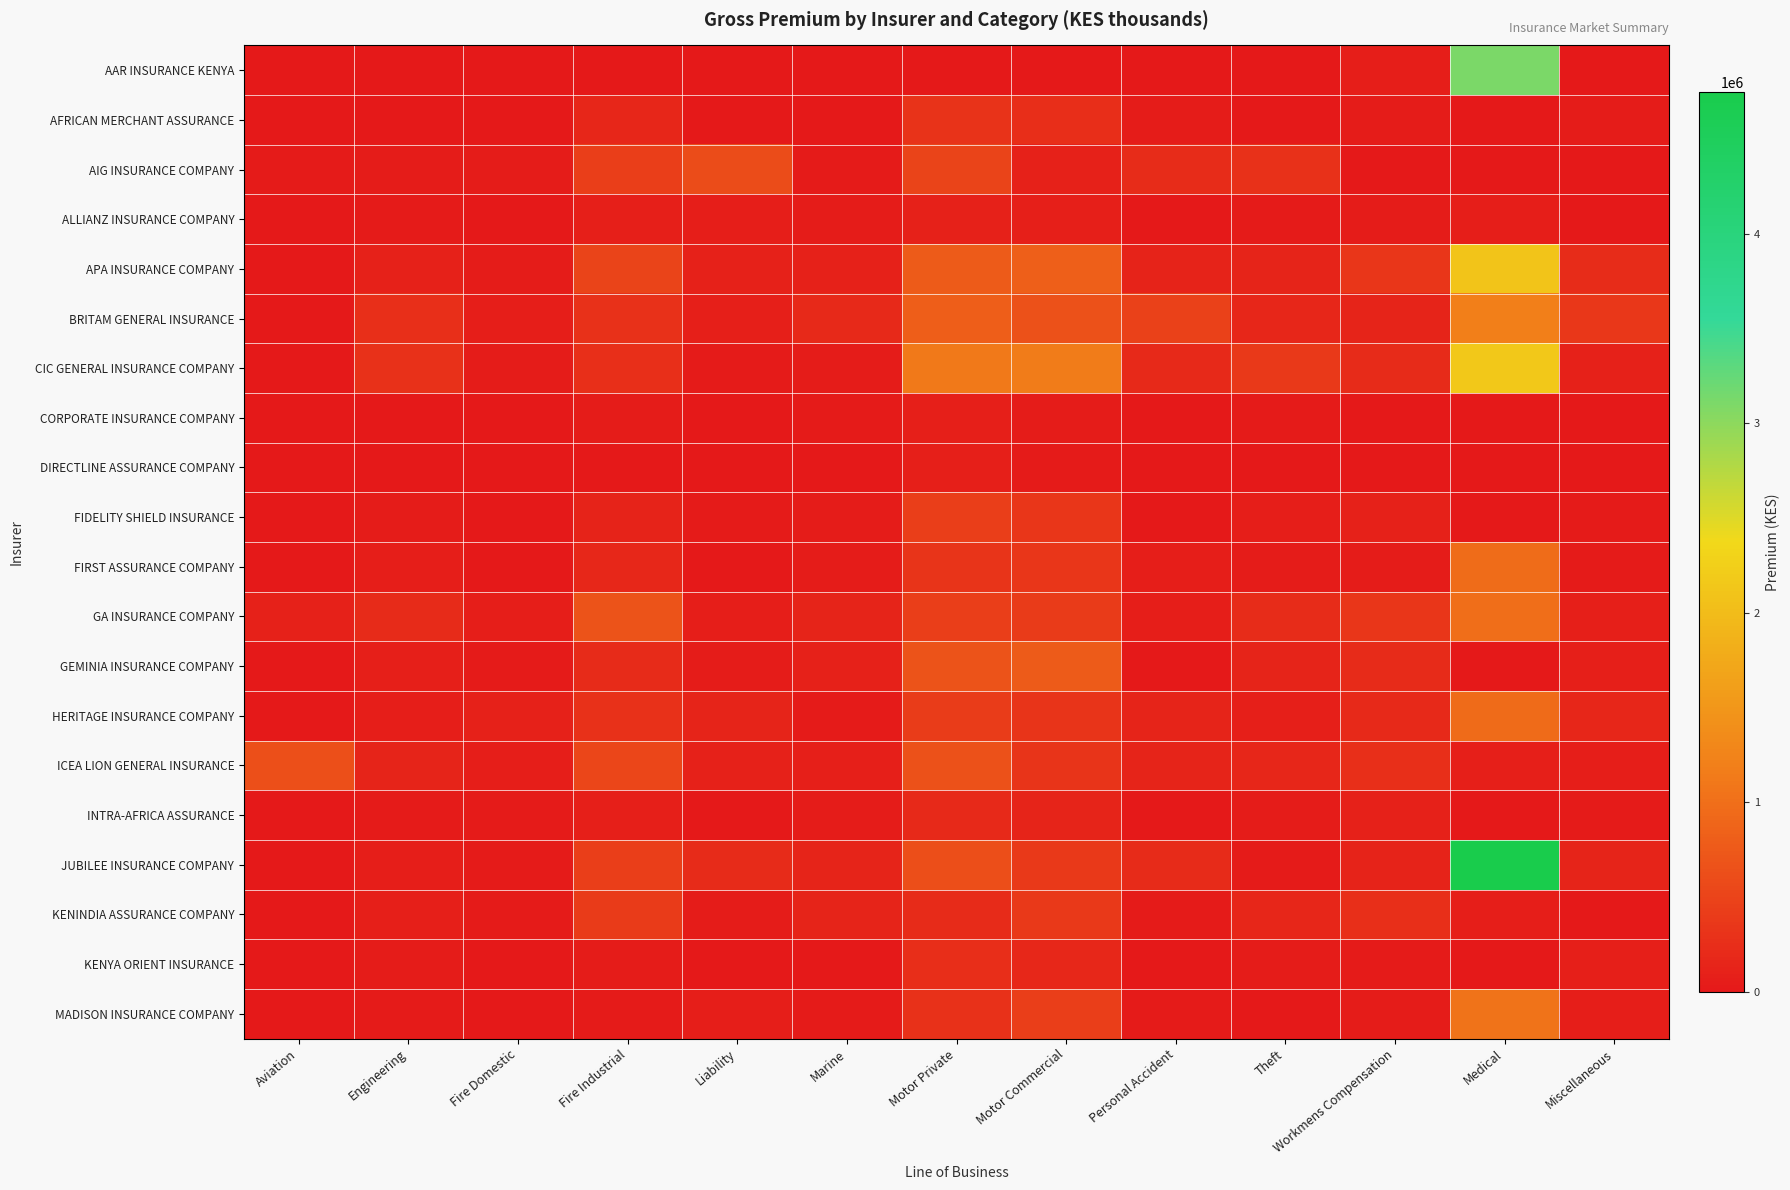

Reading left to right, extract all data points from this chart.

AAR INSURANCE KENYA: Aviation=0	Engineering=179	Fire Domestic=886	Fire Industrial=6037	Liability=3024	Marine=75	Motor Private=0	Motor Commercial=0	Personal Accident=16224	Theft=1914	Workmens Compensation=65764	Medical=3104938	Miscellaneous=7421
AFRICAN MERCHANT ASSURANCE: Aviation=0	Engineering=7868	Fire Domestic=1096	Fire Industrial=148544	Liability=6924	Marine=0	Motor Private=309475	Motor Commercial=252172	Personal Accident=43882	Theft=8570	Workmens Compensation=41898	Medical=0	Miscellaneous=45377
AIG INSURANCE COMPANY: Aviation=27670	Engineering=40054	Fire Domestic=50292	Fire Industrial=434721	Liability=609745	Marine=22616	Motor Private=509613	Motor Commercial=95020	Personal Accident=232878	Theft=279444	Workmens Compensation=2760	Medical=0	Miscellaneous=0
ALLIANZ INSURANCE COMPANY: Aviation=1835	Engineering=19361	Fire Domestic=15389	Fire Industrial=78267	Liability=60267	Marine=39960	Motor Private=93217	Motor Commercial=75280	Personal Accident=1913	Theft=19374	Workmens Compensation=41329	Medical=59377	Miscellaneous=14487
APA INSURANCE COMPANY: Aviation=509	Engineering=97166	Fire Domestic=45172	Fire Industrial=503694	Liability=102641	Marine=103912	Motor Private=760507	Motor Commercial=825776	Personal Accident=119844	Theft=141009	Workmens Compensation=337989	Medical=2106876	Miscellaneous=240994
BRITAM GENERAL INSURANCE: Aviation=0	Engineering=271374	Fire Domestic=71086	Fire Industrial=294426	Liability=80637	Marine=185958	Motor Private=798606	Motor Commercial=653999	Personal Accident=468307	Theft=155589	Workmens Compensation=136608	Medical=1192142	Miscellaneous=357423
CIC GENERAL INSURANCE COMPANY: Aviation=0	Engineering=294047	Fire Domestic=51332	Fire Industrial=266766	Liability=36571	Marine=51549	Motor Private=1117625	Motor Commercial=1161578	Personal Accident=192816	Theft=378972	Workmens Compensation=221812	Medical=2153669	Miscellaneous=104646
CORPORATE INSURANCE COMPANY: Aviation=0	Engineering=12601	Fire Domestic=3850	Fire Industrial=42646	Liability=2310	Marine=35727	Motor Private=75130	Motor Commercial=49115	Personal Accident=2231	Theft=24901	Workmens Compensation=2598	Medical=0	Miscellaneous=4421
DIRECTLINE ASSURANCE COMPANY: Aviation=0	Engineering=0	Fire Domestic=0	Fire Industrial=0	Liability=0	Marine=0	Motor Private=88825	Motor Commercial=30181	Personal Accident=0	Theft=0	Workmens Compensation=0	Medical=0	Miscellaneous=0
FIDELITY SHIELD INSURANCE: Aviation=0	Engineering=41319	Fire Domestic=14018	Fire Industrial=116455	Liability=18566	Marine=44222	Motor Private=426762	Motor Commercial=348215	Personal Accident=9670	Theft=72587	Workmens Compensation=109078	Medical=0	Miscellaneous=24854
FIRST ASSURANCE COMPANY: Aviation=0	Engineering=55734	Fire Domestic=17017	Fire Industrial=169728	Liability=15488	Marine=39050	Motor Private=319677	Motor Commercial=341351	Personal Accident=64698	Theft=45737	Workmens Compensation=53790	Medical=975021	Miscellaneous=33401
GA INSURANCE COMPANY: Aviation=104725	Engineering=216410	Fire Domestic=70181	Fire Industrial=672567	Liability=59121	Marine=137198	Motor Private=442721	Motor Commercial=394198	Personal Accident=60339	Theft=229016	Workmens Compensation=340110	Medical=987828	Miscellaneous=81210
GEMINIA INSURANCE COMPANY: Aviation=0	Engineering=82438	Fire Domestic=31603	Fire Industrial=209946	Liability=38947	Marine=98535	Motor Private=678899	Motor Commercial=777094	Personal Accident=11368	Theft=137025	Workmens Compensation=208533	Medical=0	Miscellaneous=85835
HERITAGE INSURANCE COMPANY: Aviation=18074	Engineering=71541	Fire Domestic=104377	Fire Industrial=296202	Liability=135594	Marine=25240	Motor Private=424492	Motor Commercial=326547	Personal Accident=130767	Theft=83882	Workmens Compensation=194479	Medical=955917	Miscellaneous=157447
ICEA LION GENERAL INSURANCE: Aviation=632891	Engineering=131622	Fire Domestic=68422	Fire Industrial=531699	Liability=108573	Marine=85573	Motor Private=651167	Motor Commercial=326819	Personal Accident=141866	Theft=158220	Workmens Compensation=275142	Medical=82666	Miscellaneous=60900
INTRA-AFRICA ASSURANCE: Aviation=0	Engineering=21827	Fire Domestic=21729	Fire Industrial=78122	Liability=7990	Marine=49053	Motor Private=190478	Motor Commercial=137442	Personal Accident=12477	Theft=37350	Workmens Compensation=95185	Medical=0	Miscellaneous=31194
JUBILEE INSURANCE COMPANY: Aviation=4933	Engineering=57489	Fire Domestic=23069	Fire Industrial=437183	Liability=209657	Marine=132423	Motor Private=616513	Motor Commercial=380064	Personal Accident=217392	Theft=27943	Workmens Compensation=129779	Medical=4746732	Miscellaneous=142300
KENINDIA ASSURANCE COMPANY: Aviation=0	Engineering=77302	Fire Domestic=34128	Fire Industrial=400589	Liability=43653	Marine=141959	Motor Private=204902	Motor Commercial=374510	Personal Accident=30841	Theft=154033	Workmens Compensation=270640	Medical=70789	Miscellaneous=9228
KENYA ORIENT INSURANCE: Aviation=0	Engineering=40943	Fire Domestic=7675	Fire Industrial=53904	Liability=10665	Marine=5473	Motor Private=259260	Motor Commercial=180543	Personal Accident=3164	Theft=38699	Workmens Compensation=30780	Medical=0	Miscellaneous=89066
MADISON INSURANCE COMPANY: Aviation=0	Engineering=31605	Fire Domestic=7939	Fire Industrial=31482	Liability=59278	Marine=34505	Motor Private=290022	Motor Commercial=434948	Personal Accident=19175	Theft=11587	Workmens Compensation=38293	Medical=1040027	Miscellaneous=68083